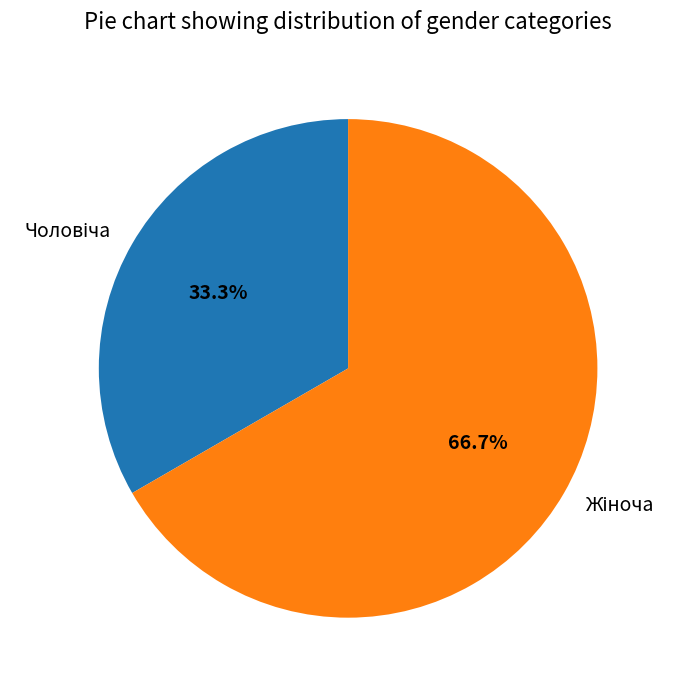

Count the number of slices in the pie.

2